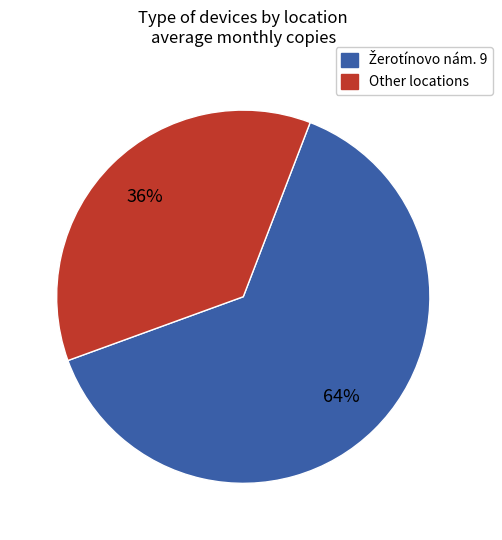

To the nearest percent, what is the average slice percentage?

50%